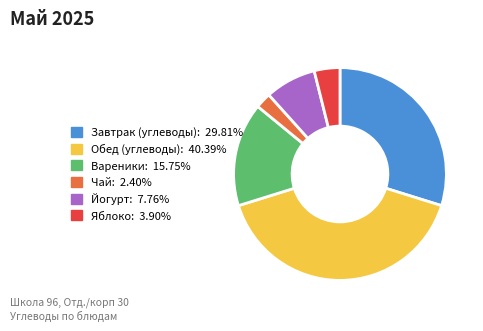

How many segments does this pie chart have?

6